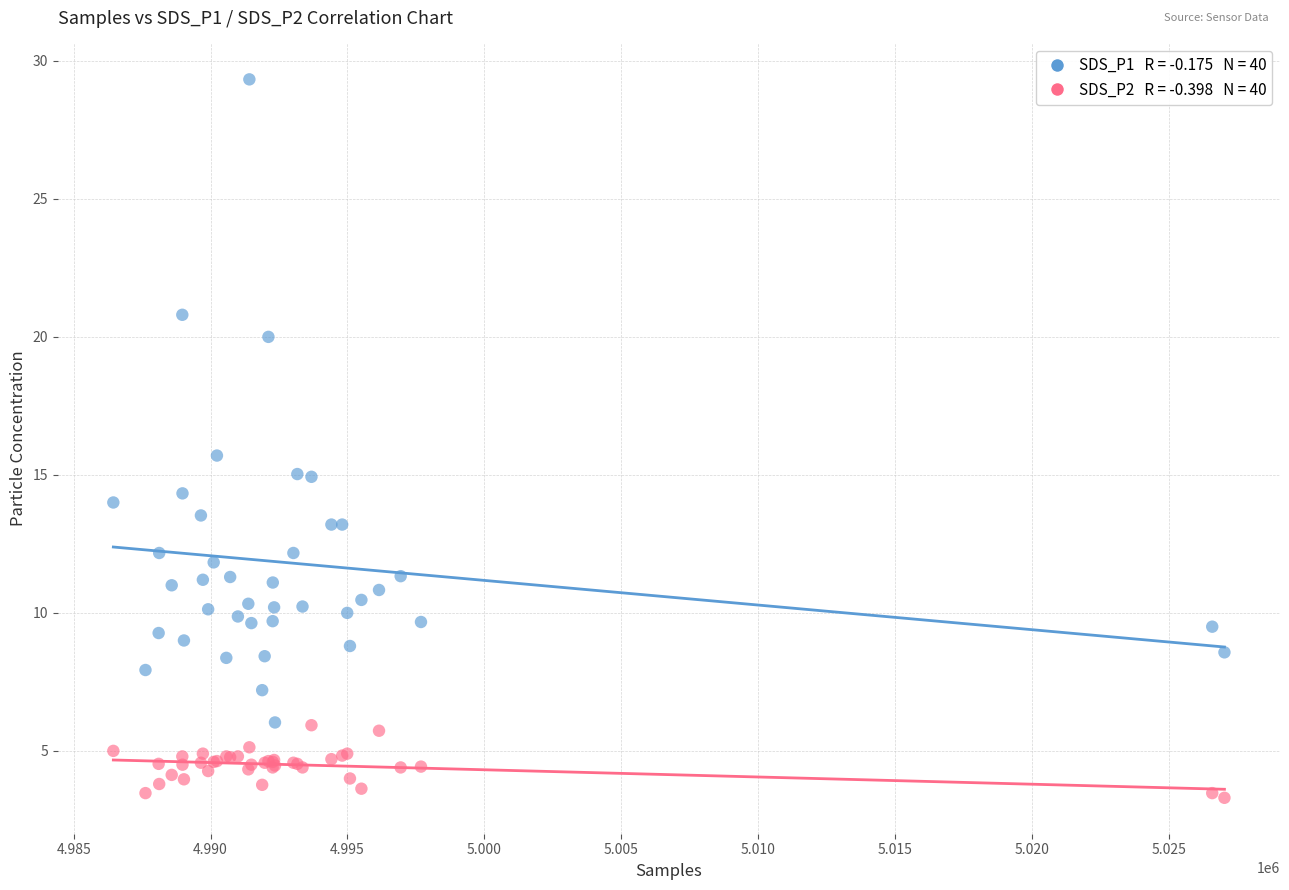

Across all series, what Y value is closest to 16?

15.7